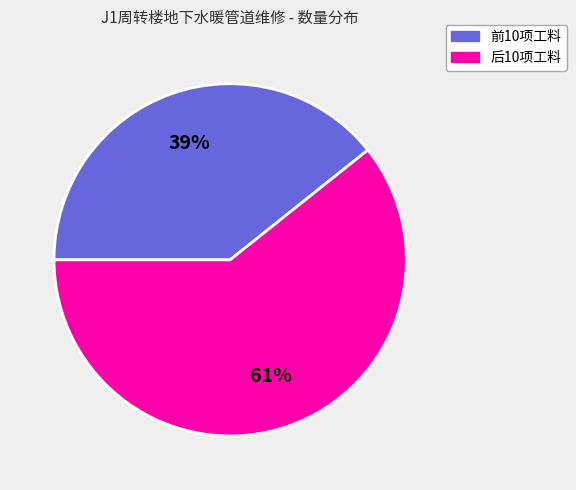

To the nearest percent, what is the average slice percentage?

50%